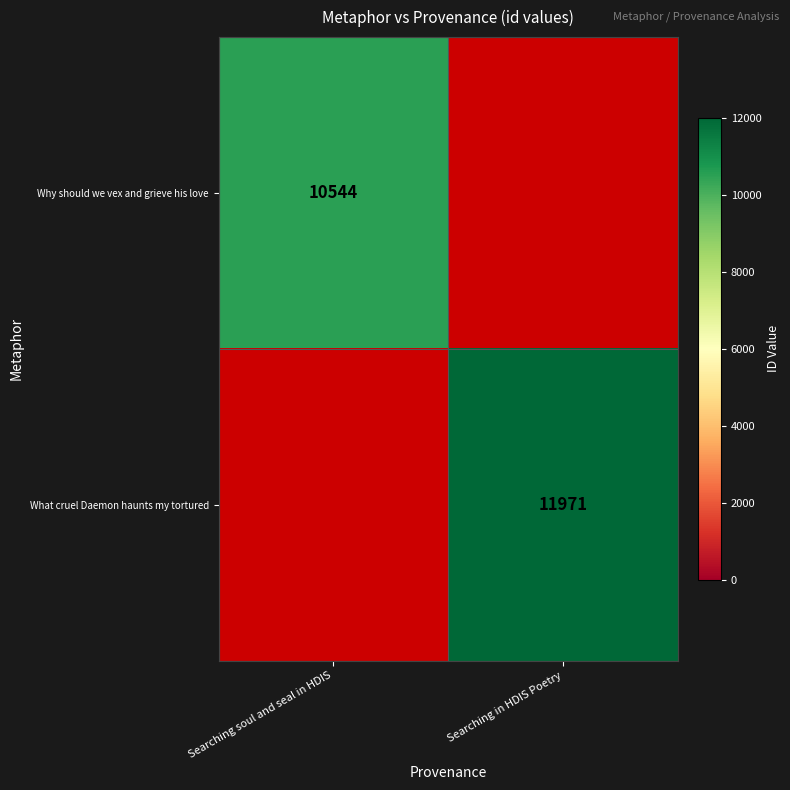

Is it true that What cruel Daemon haunts my tortured equals 16011 at Searching in HDIS Poetry?

False